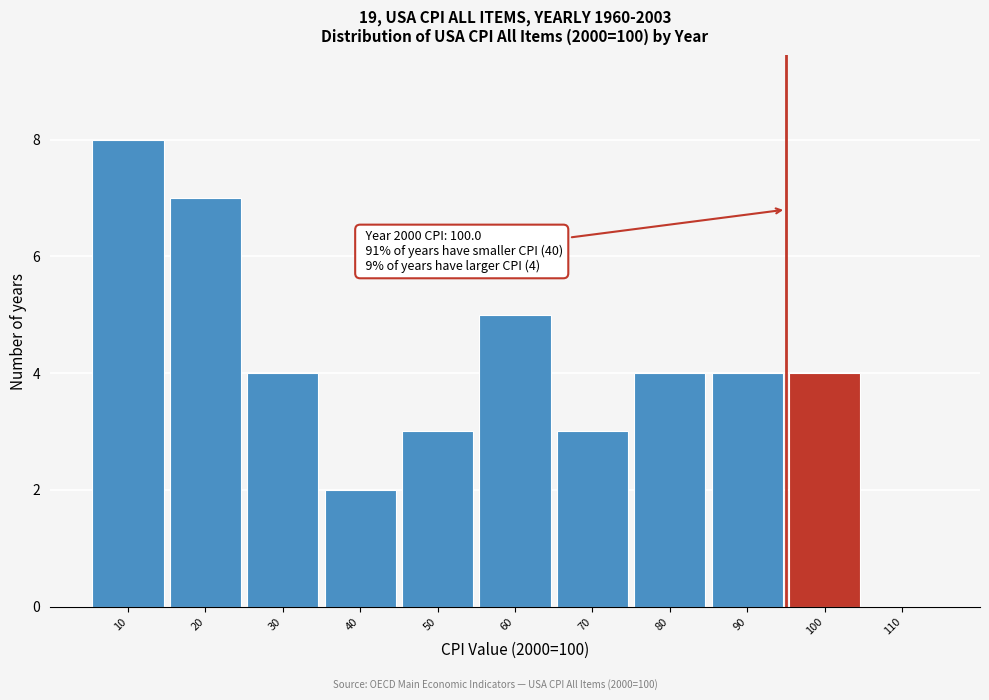

Reading left to right, extract all data points from this chart.

10=8	20=7	30=4	40=2	50=3	60=5	70=3	80=4	90=4	100=4	110=0